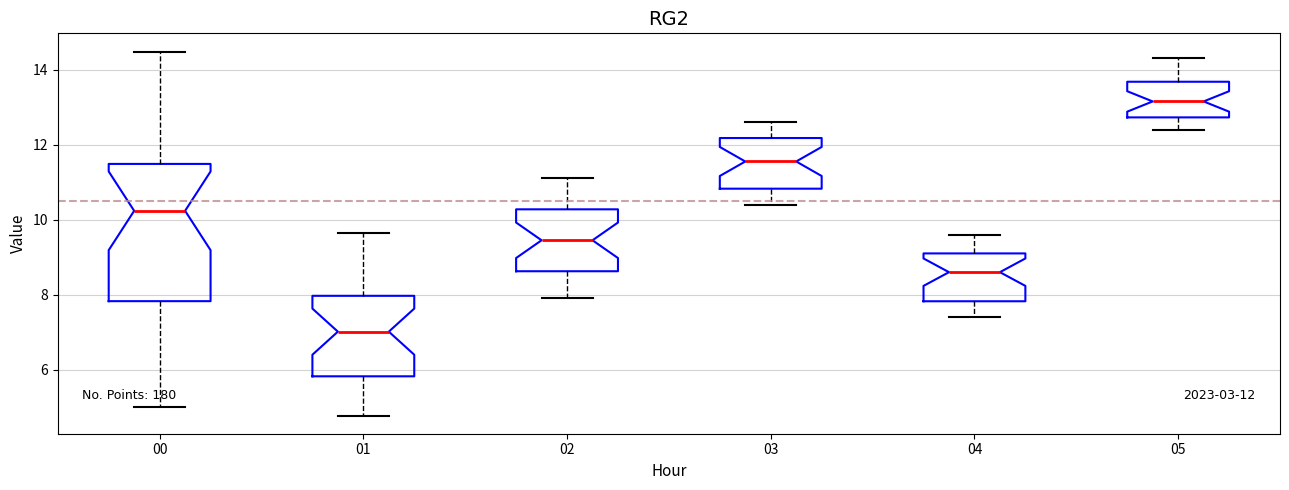

Which box's median line is the highest?

05